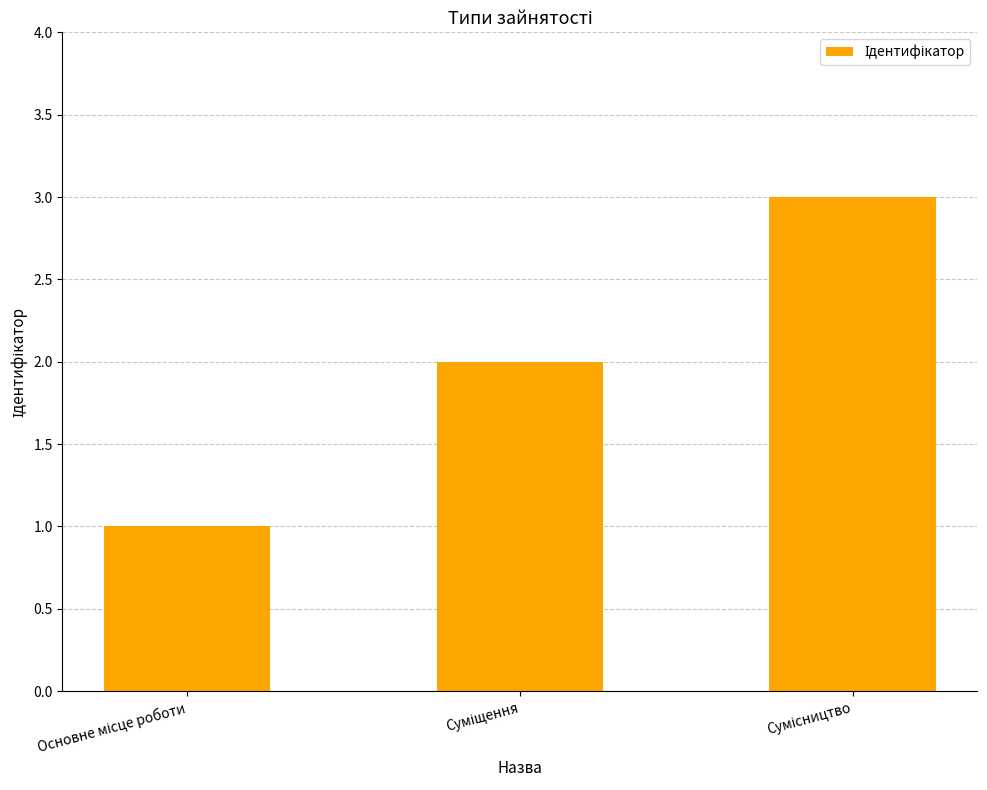

What is the sum of all values?

6